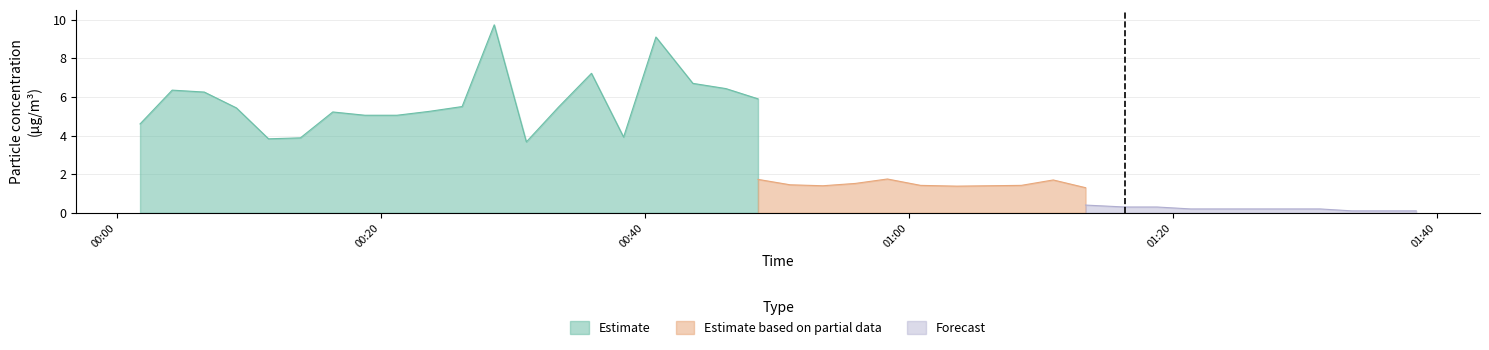

What is the lowest value of the Estimate series?

3.7